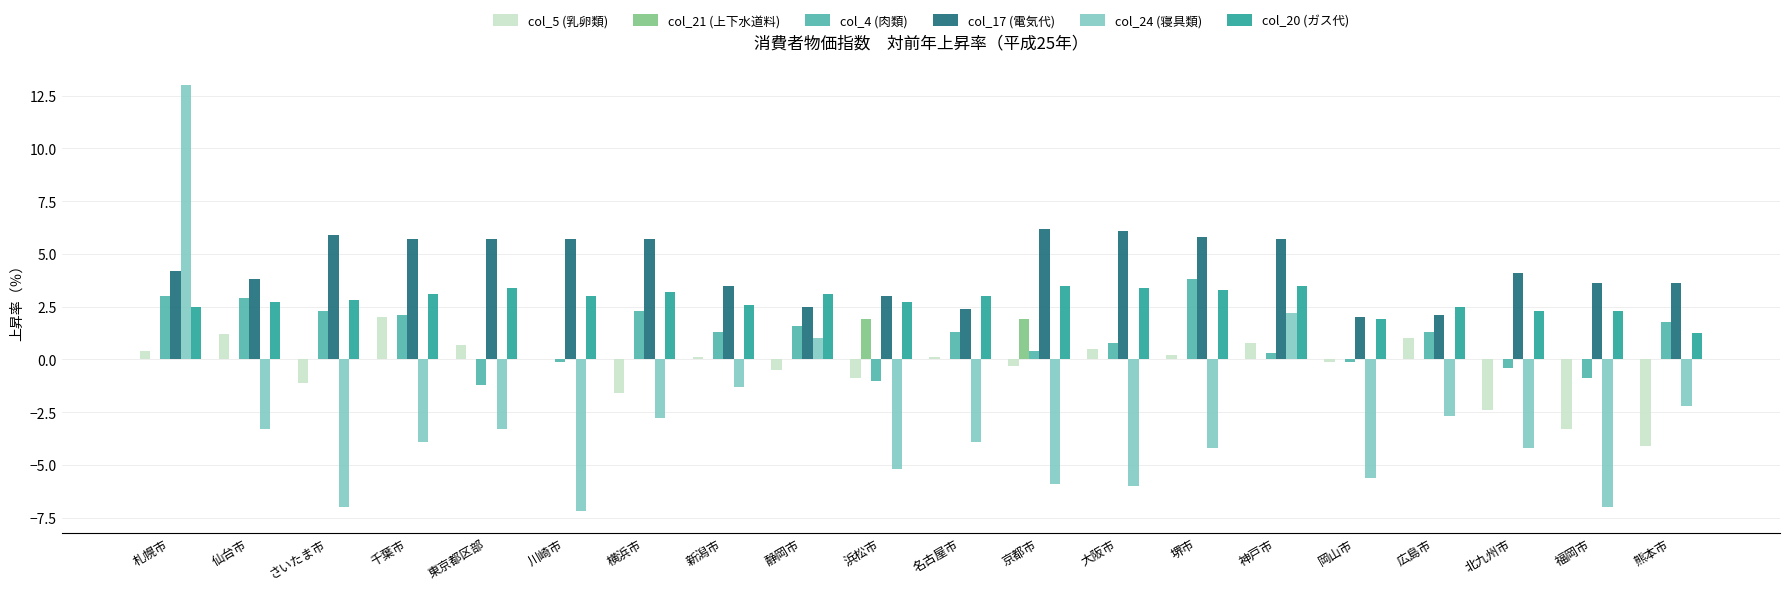

Read the col_20 (ガス代) value at 福岡市.

2.3